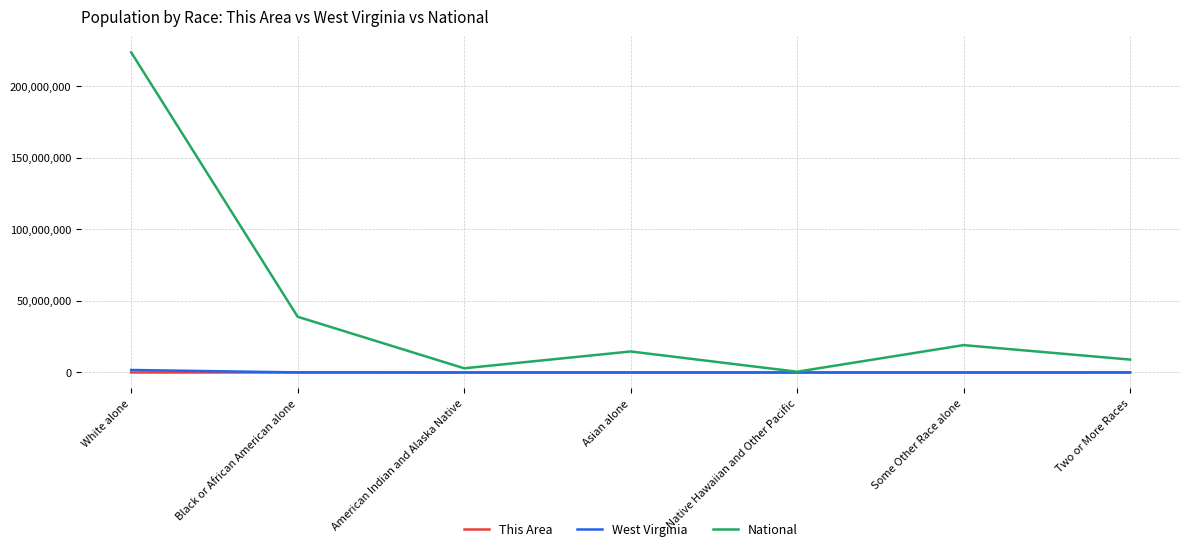

What is the greatest value displayed?

223553265